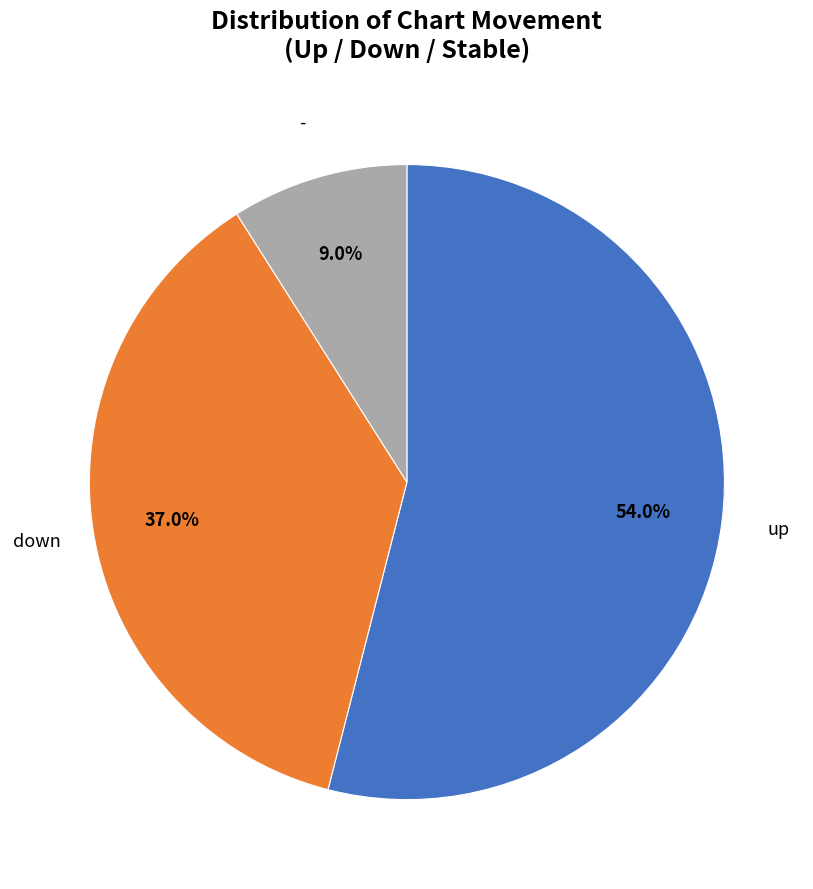

Is there a majority slice in this chart?

Yes